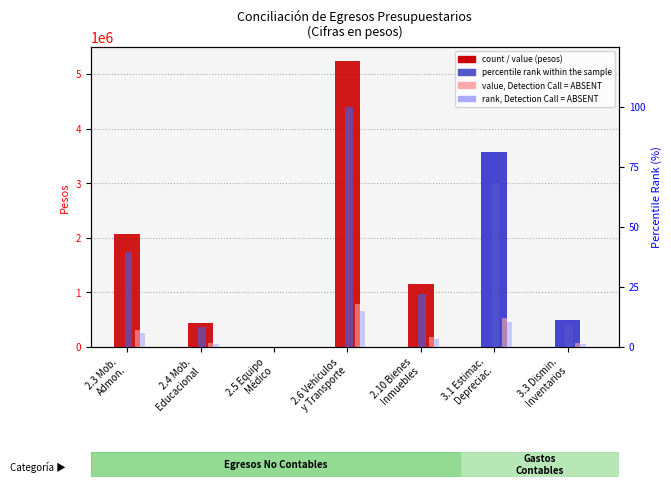

How many bars are there in total?

28